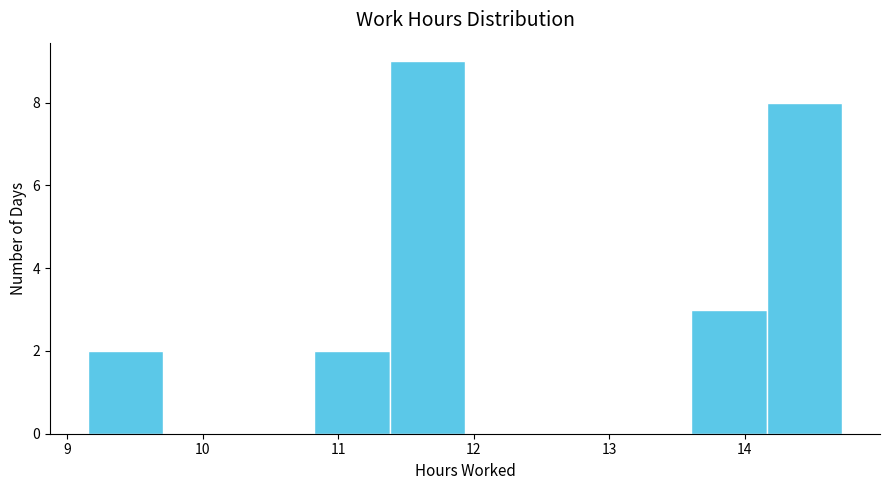

How tall is the bar that spans 13.6 to 14.2 on the x-axis? Neither the bar edges nor the heights are printed on the chart, so give them approximately, as read against the axes.

3